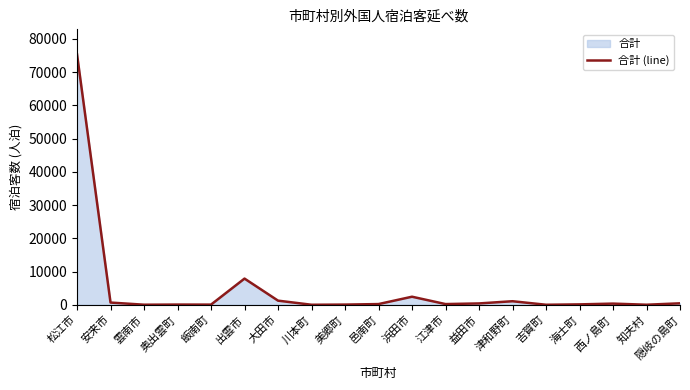

What is the ratio of the value at 松江市 to the value at 美郷町?

1507.0